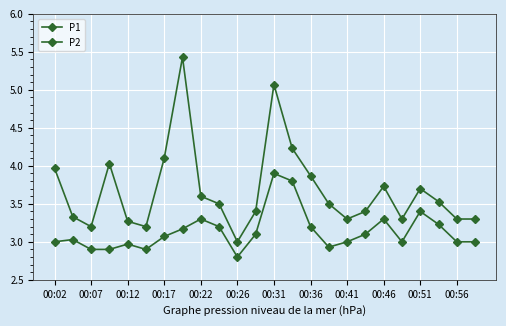

How many lines are shown in the chart?

2